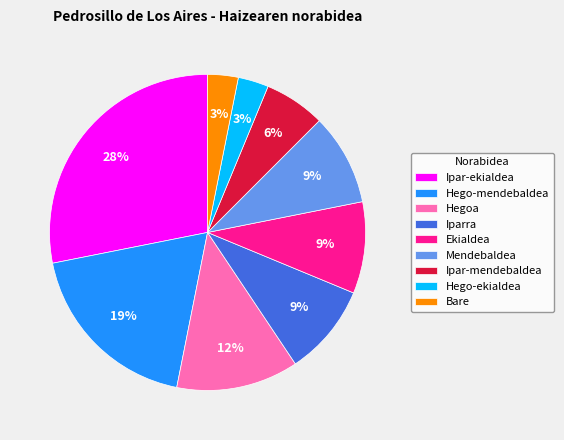

Is it true that Ekialdea is 24% of the pie?

False